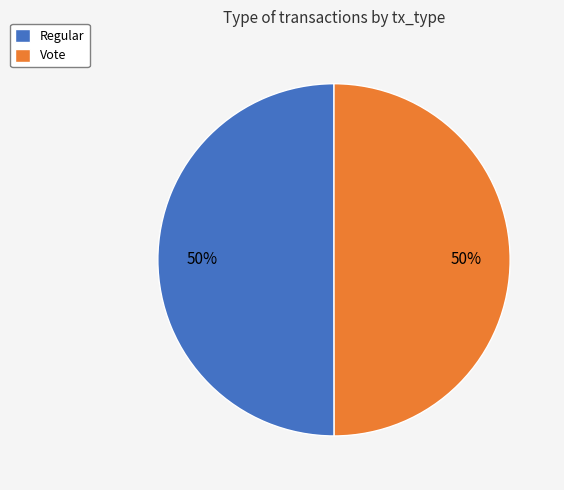

Do Regular and Vote together represent more than half of the pie?

Yes